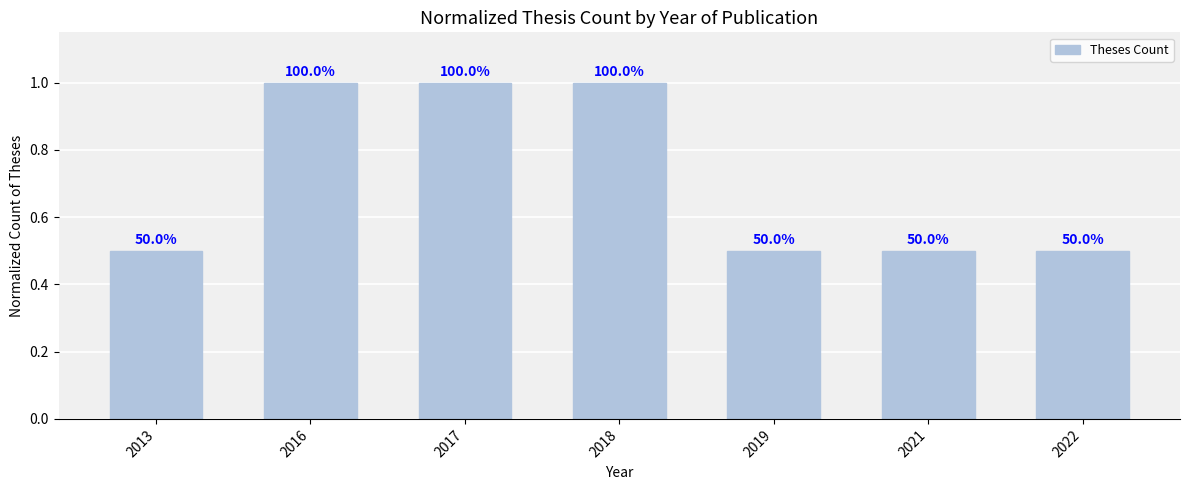

At which label is the value closest to 0?

2013